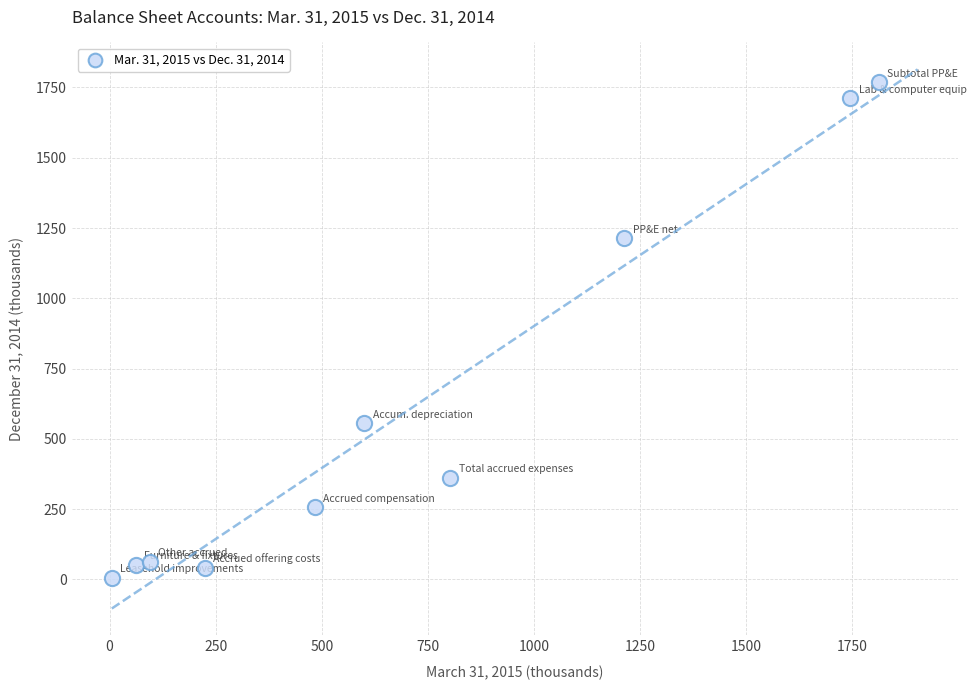

What is the average X value?

704